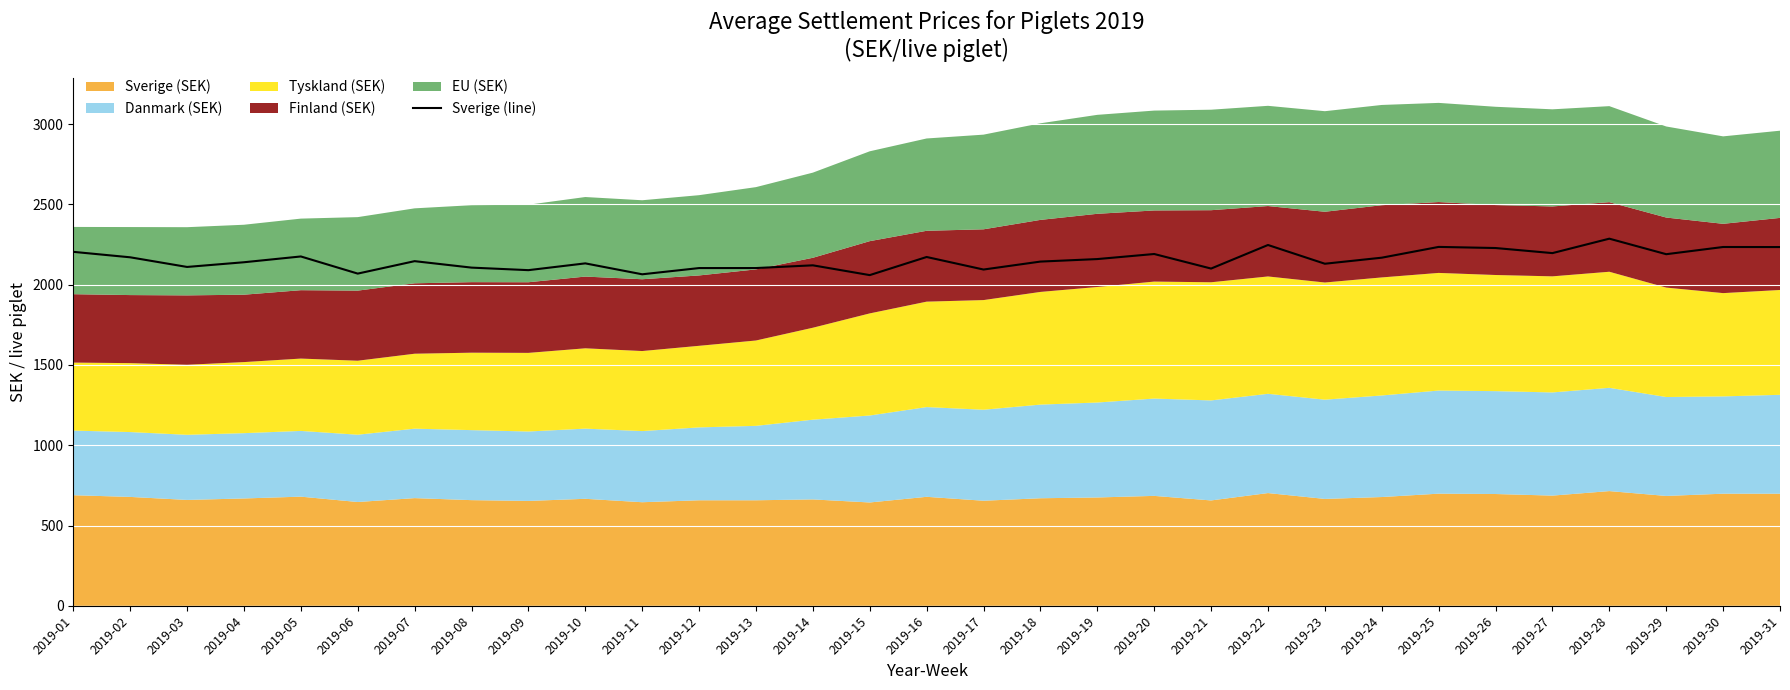

Where is the data nearest to the value 2173?

2019-16